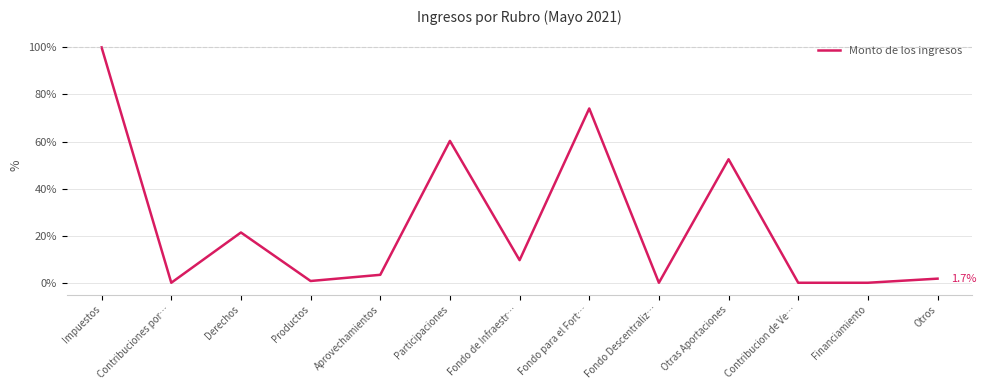

What is the maximum value shown in the chart?

100.0